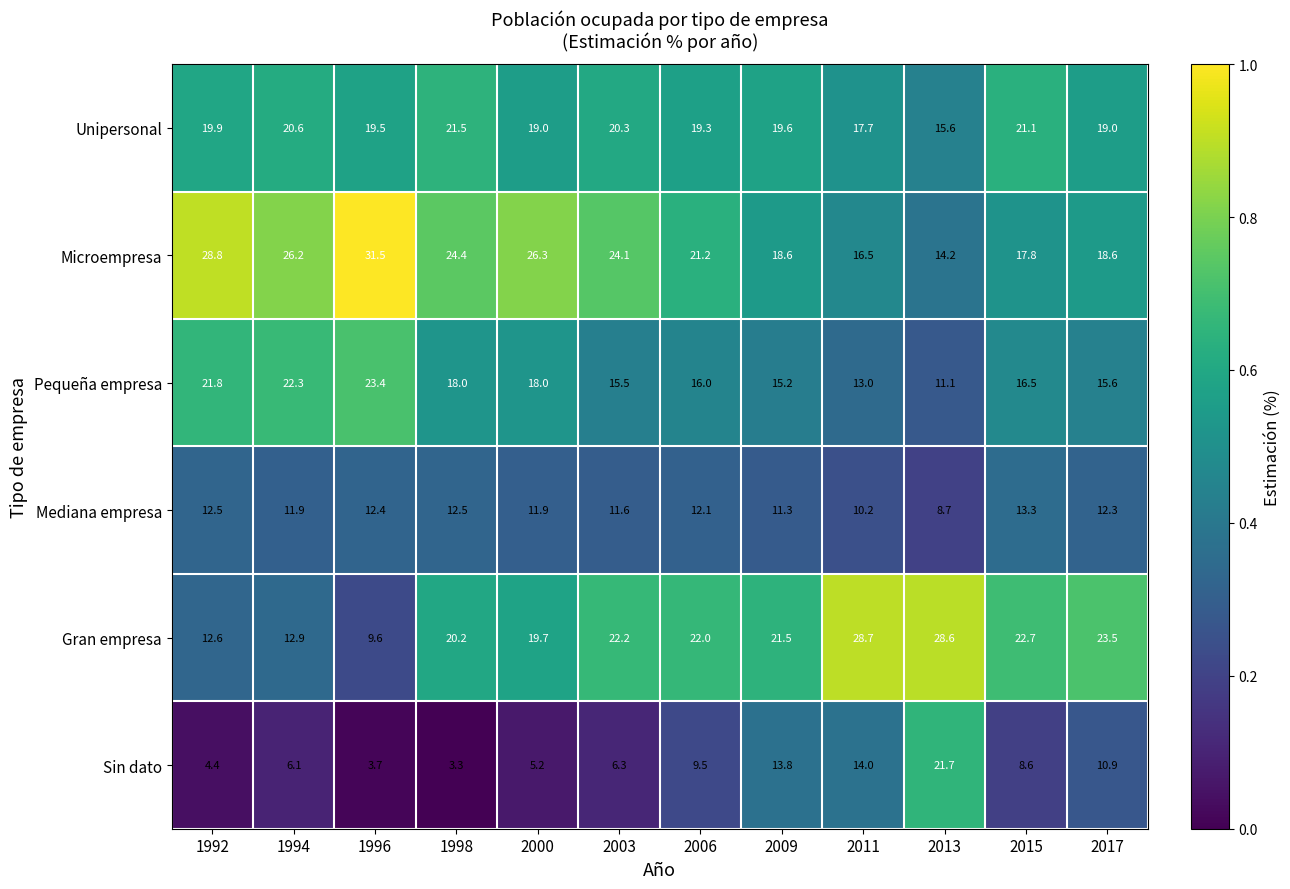

Between 1994 and 2009, which series saw the biggest shift?

Gran empresa